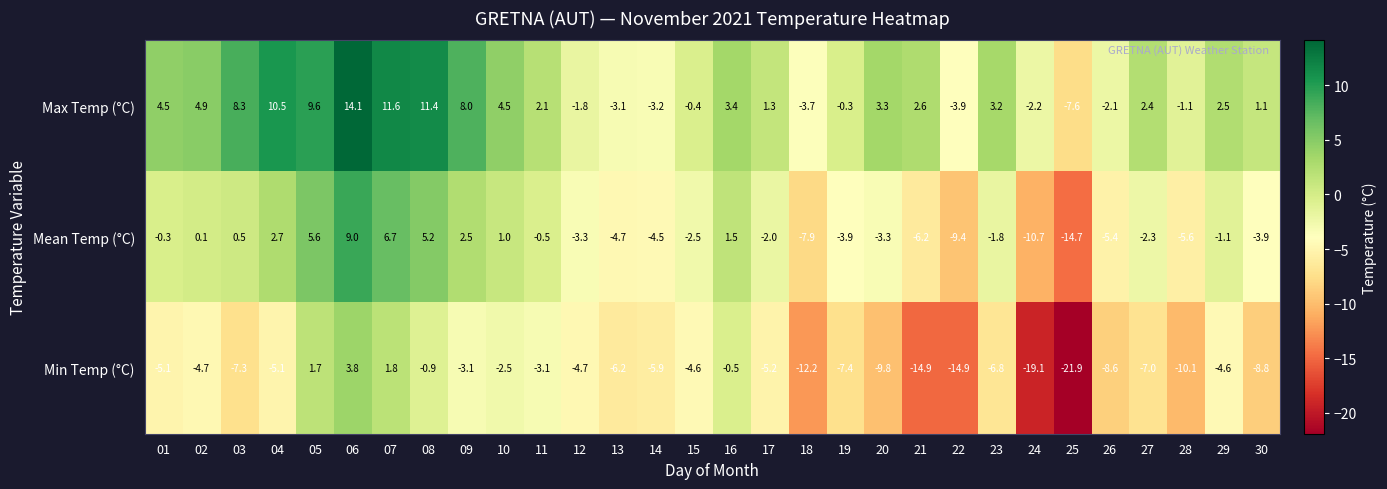

What is the total value across all series at 30?

-11.6